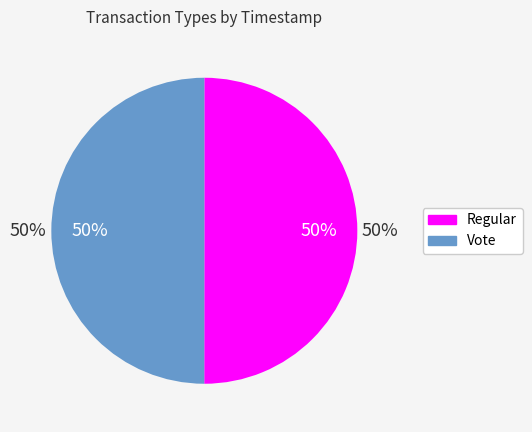

The Vote slice represents 50% of the pie. True or false?

True